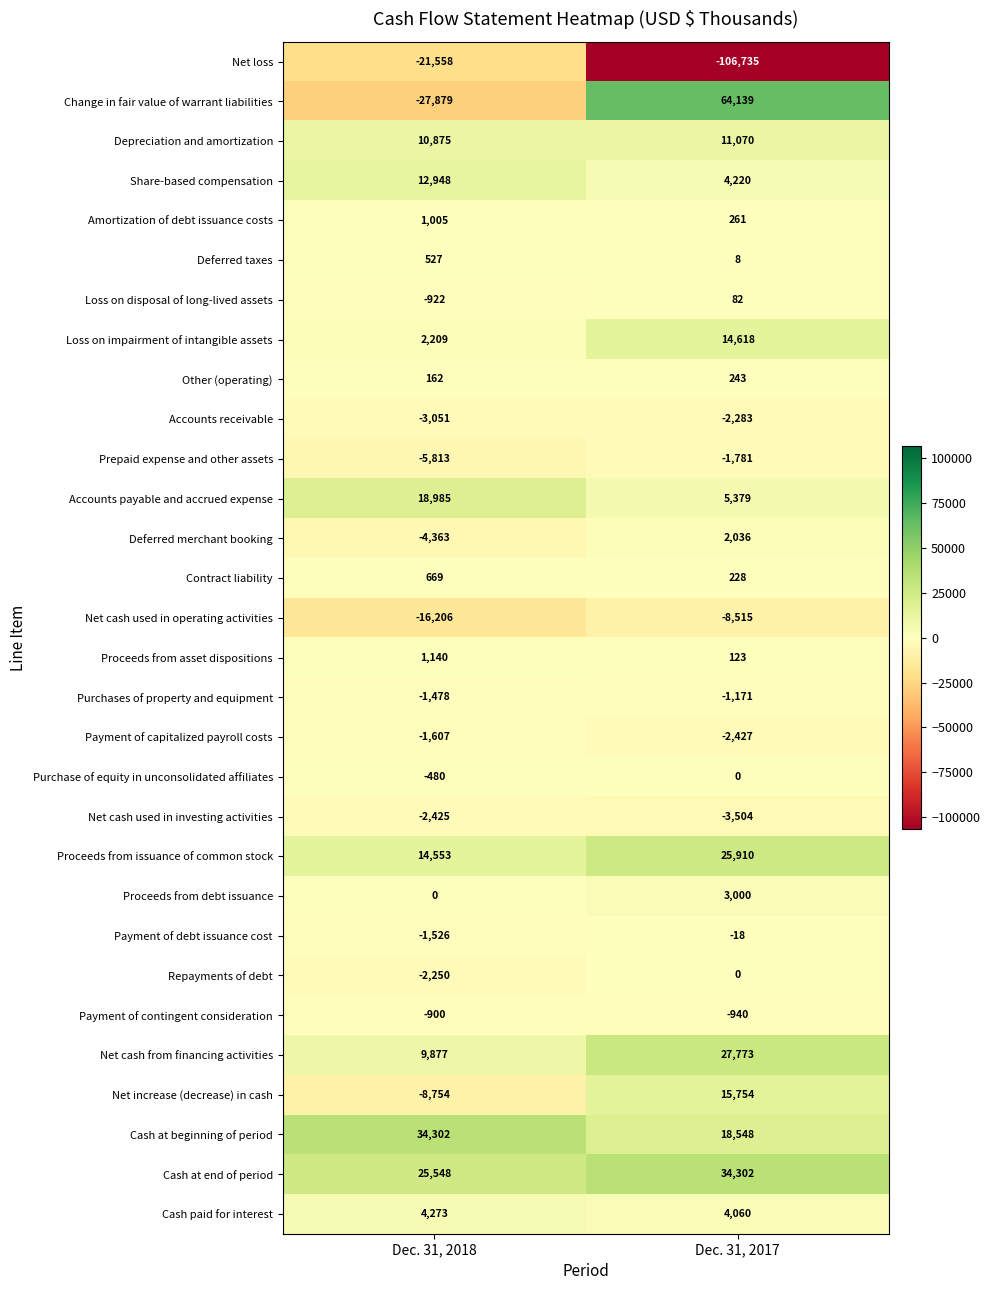

What is the average value of the Proceeds from asset dispositions series?

632